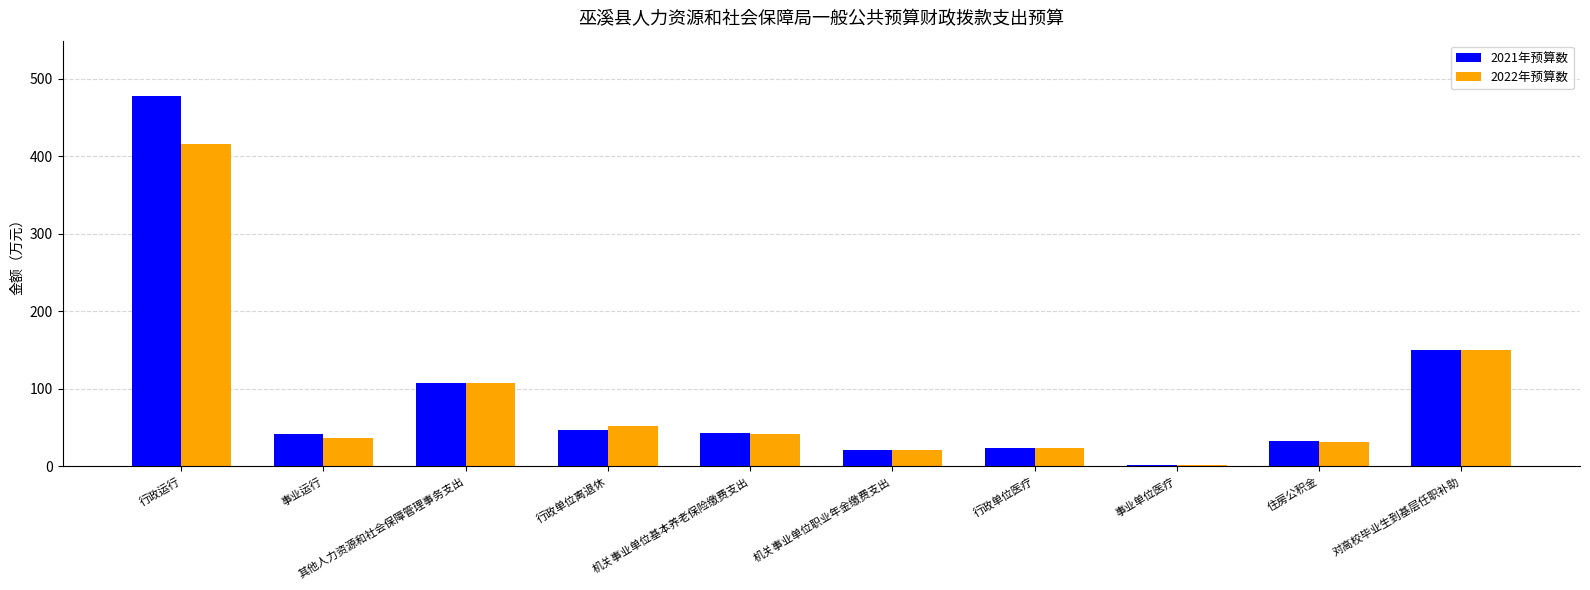

List the series in order of their peak value, highest first.

2021年预算数, 2022年预算数